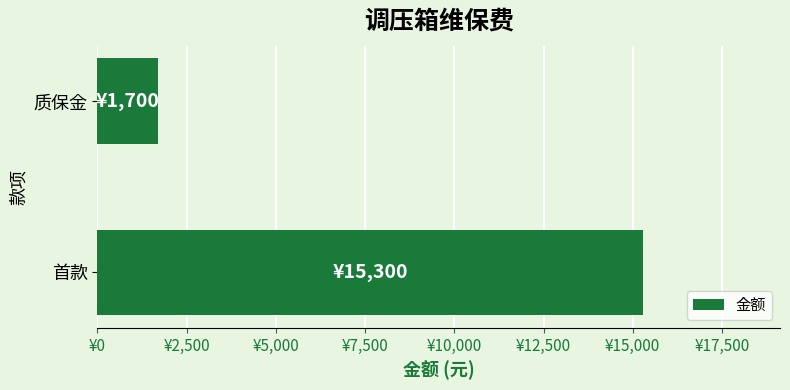

Which category has the lowest value across all series?

质保金